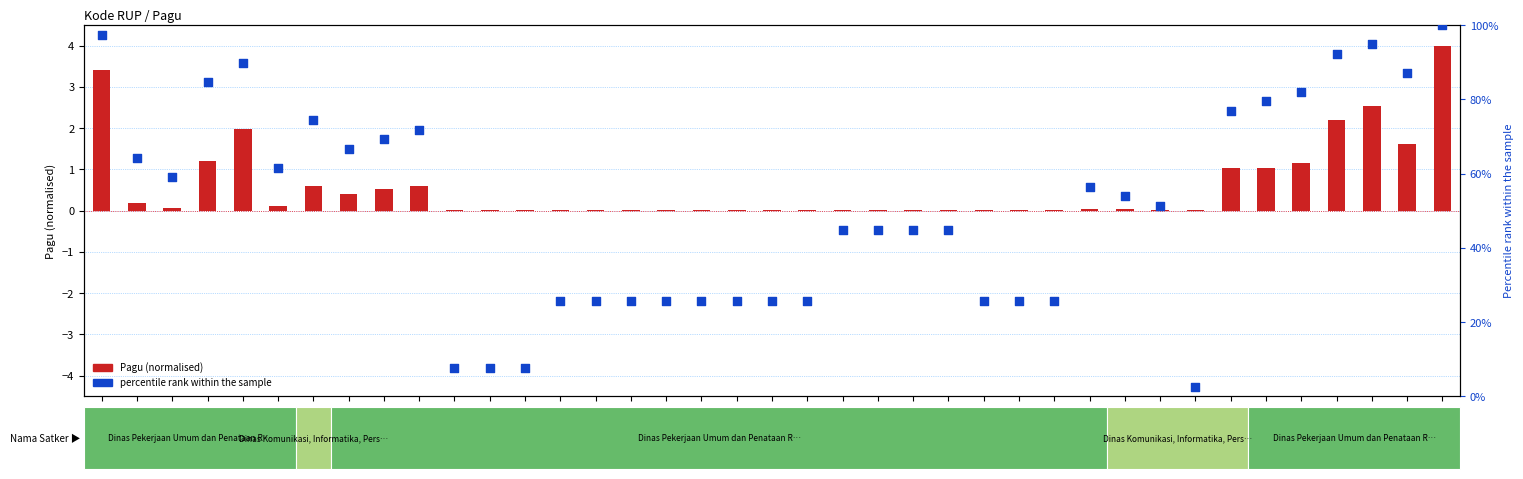

What is the total value across all series at 46536210?

53.9